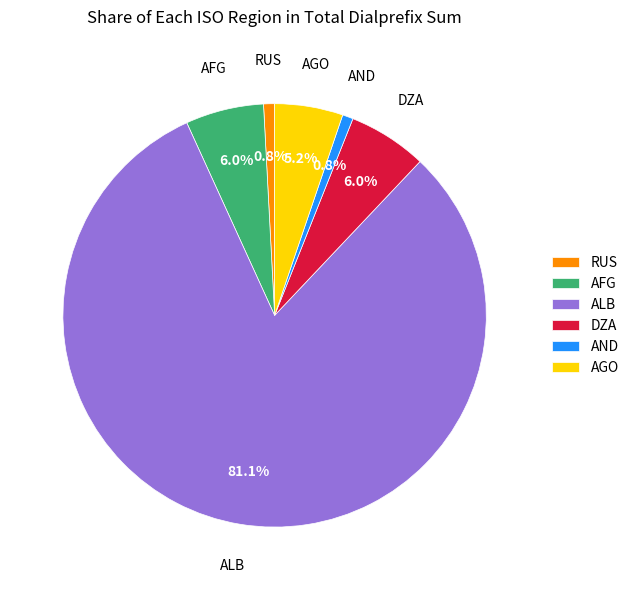

Does ALB account for over 50% of the chart?

Yes